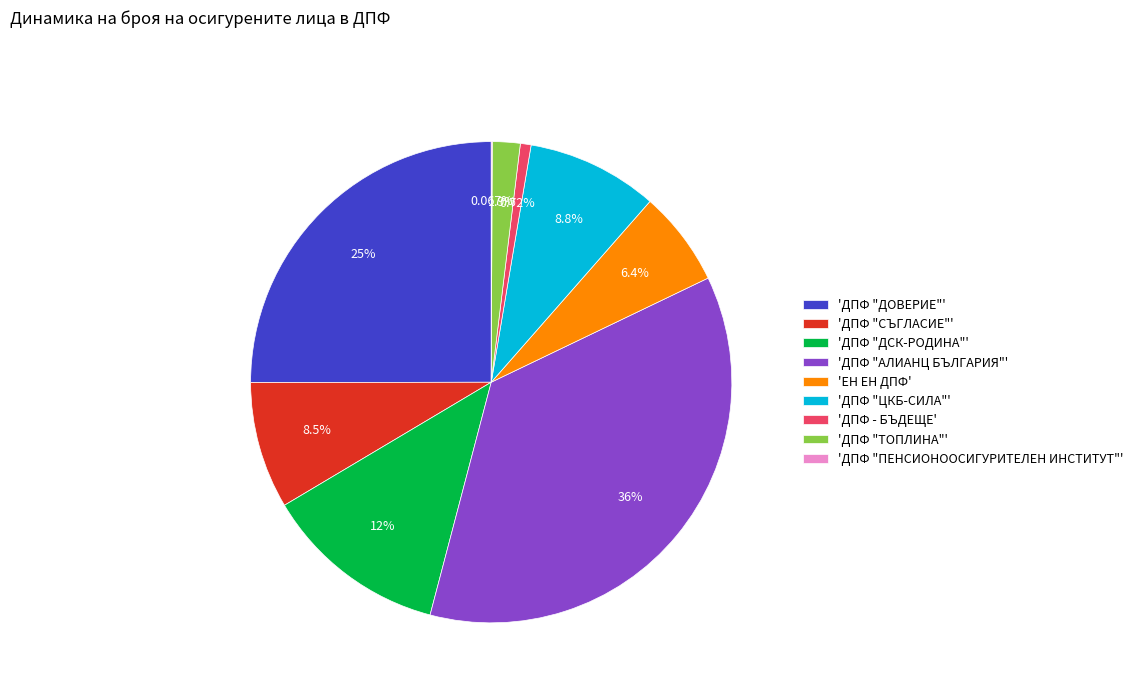

Which has a higher value, 'ДПФ "ЦКБ-СИЛА"' or 'ДПФ "ДОВЕРИЕ"'?

'ДПФ "ДОВЕРИЕ"'